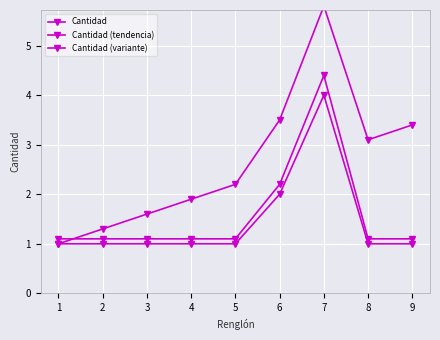

What is the maximum value shown in the chart?

5.8